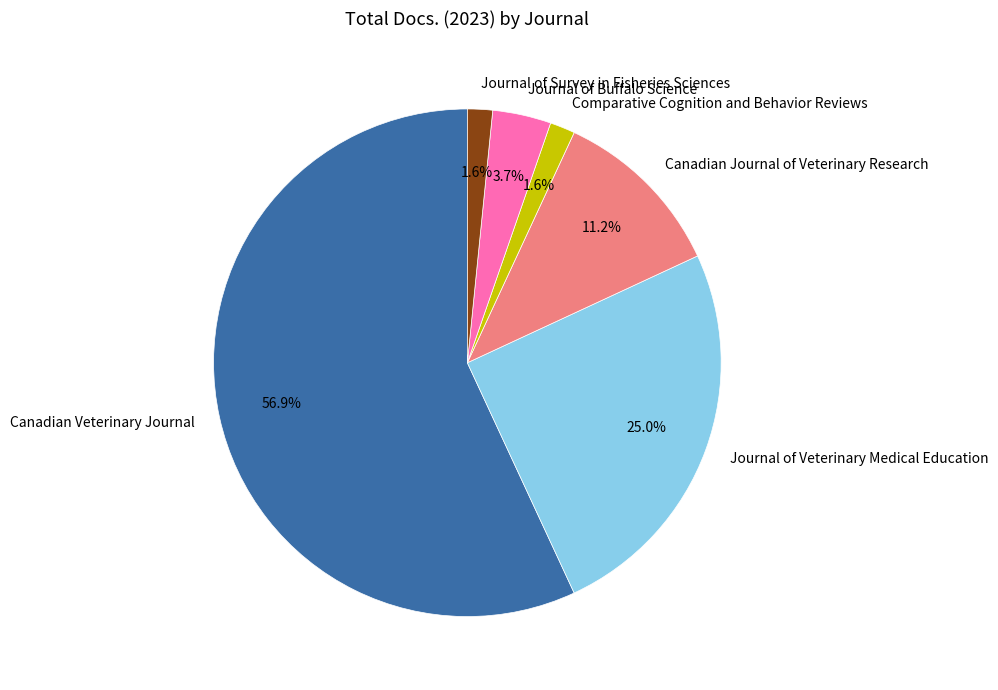

To the nearest percent, what is the average slice percentage?

17%